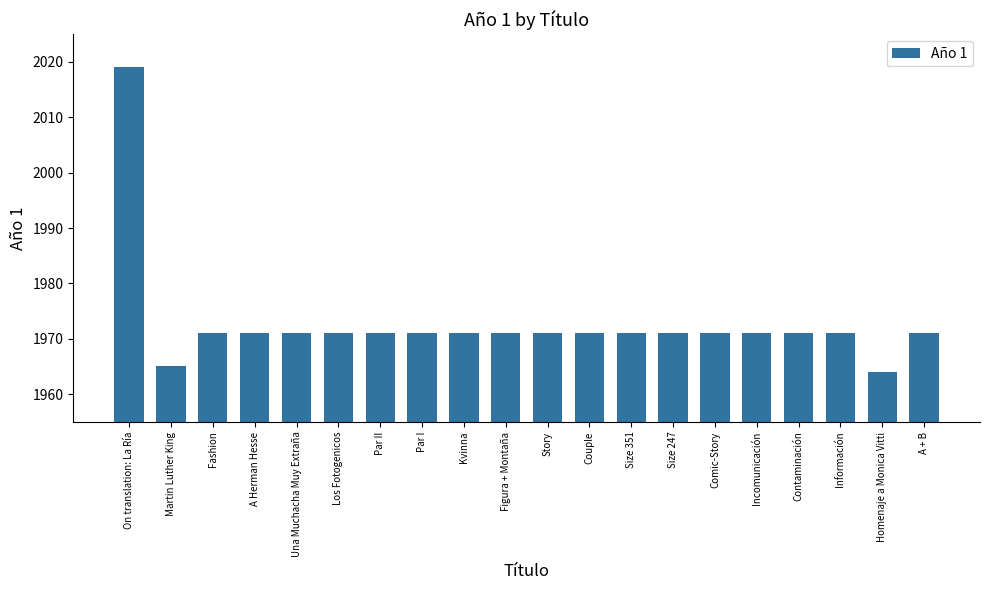

Which category has the lowest value across all series?

Homenaje a Monica Vitti